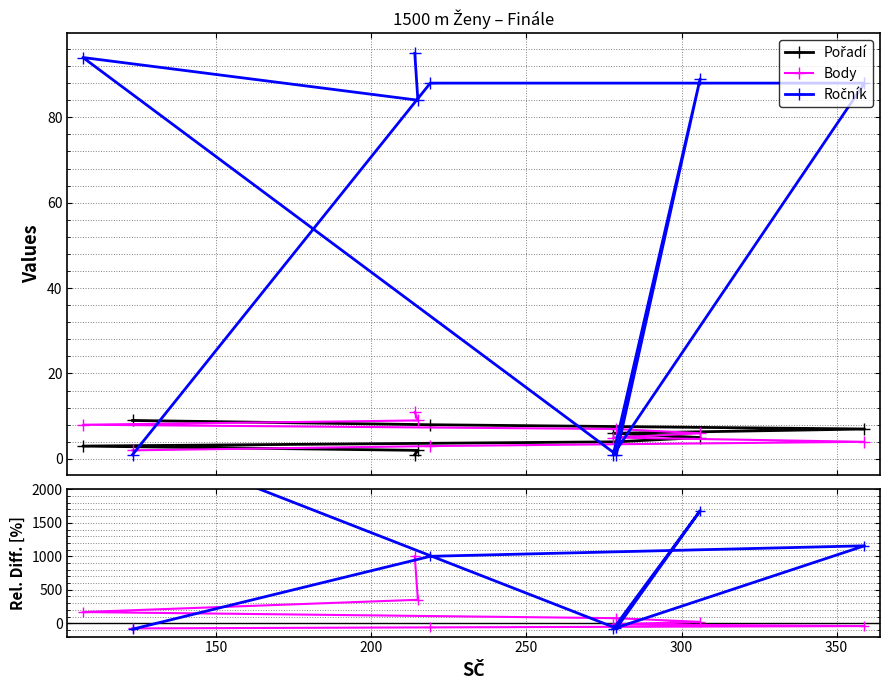

What is the highest value of the Body series?

11